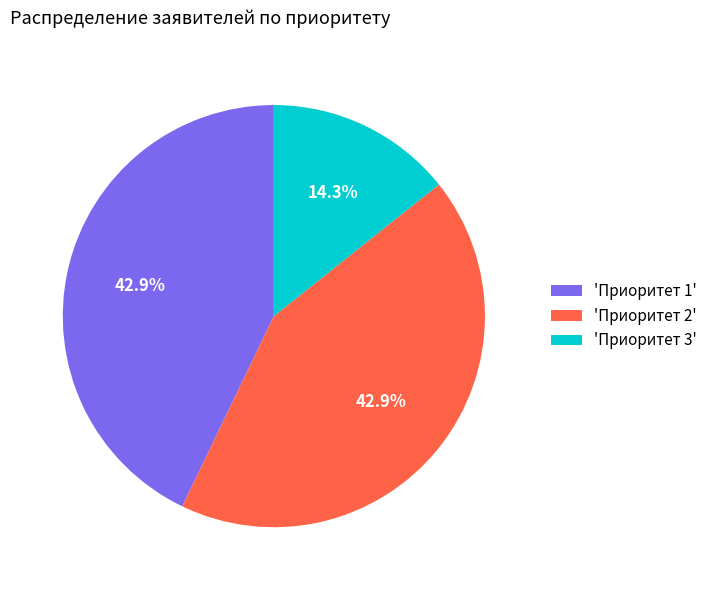

What is the smallest slice in the pie chart?

'Приоритет 3'